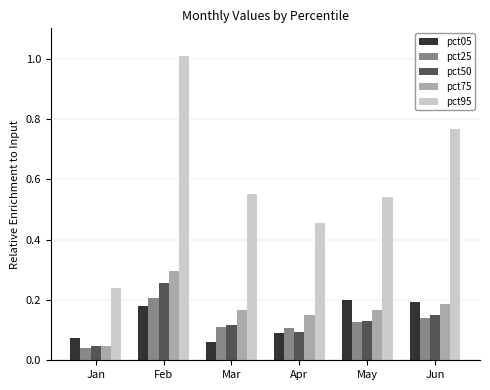

What is the sum of the pct95 values at Jun and Apr?

1.2